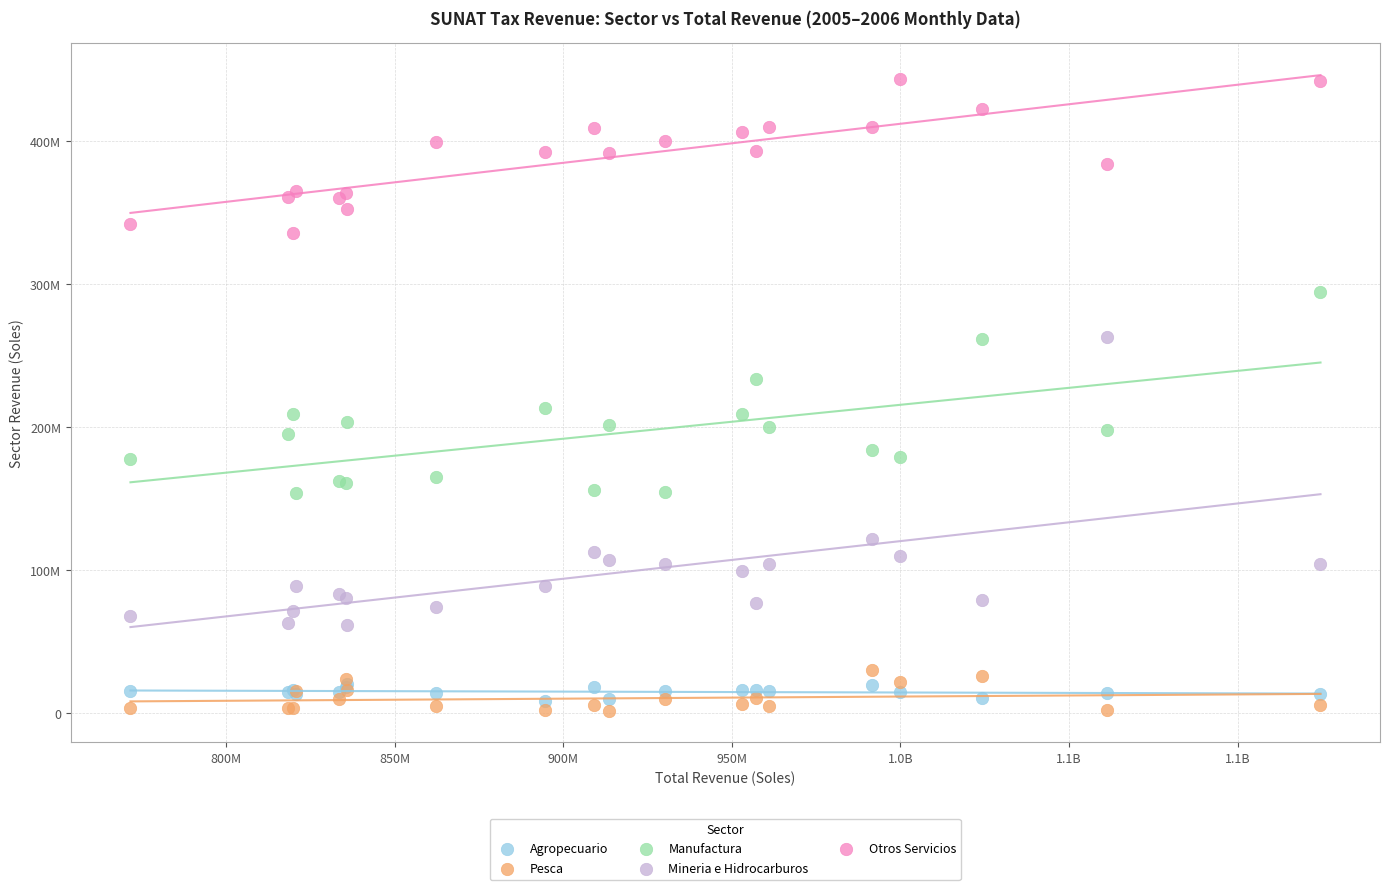

Which series contains the highest Y value?

Otros Servicios